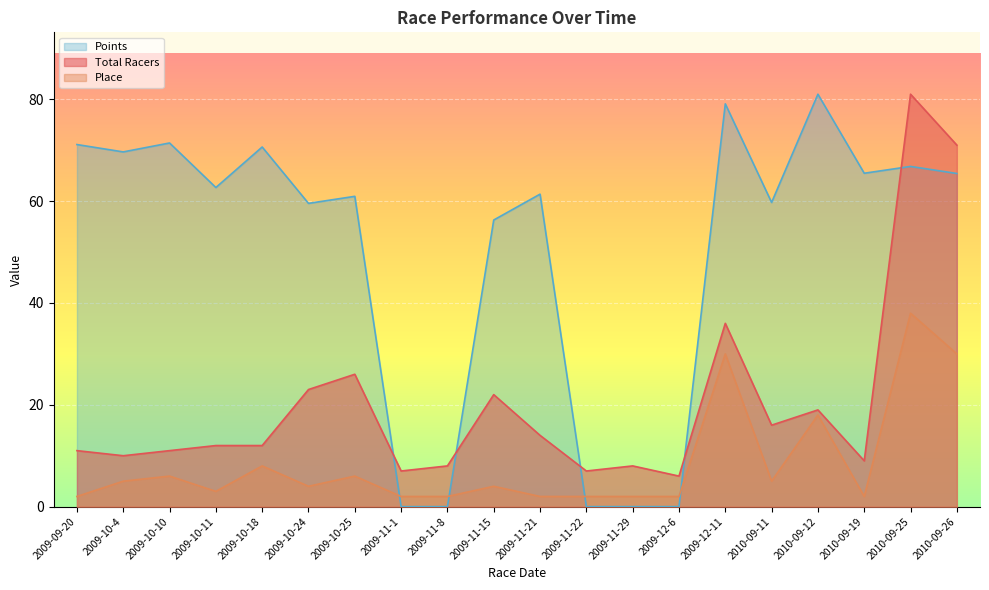

Rank the series by their average value, from lowest to highest.

Place, Total Racers, Points